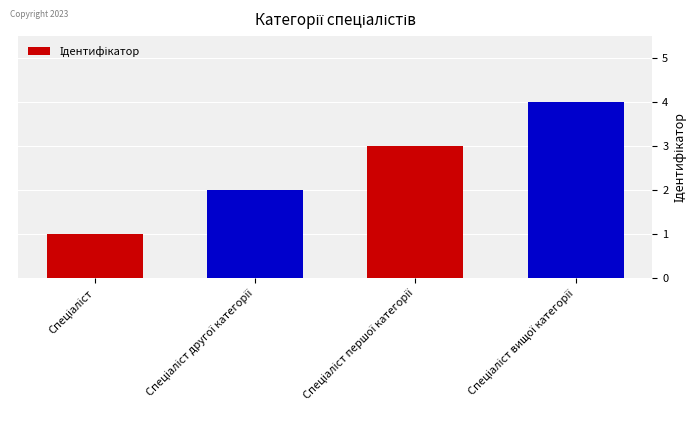

What is the difference between the maximum and minimum values?

3